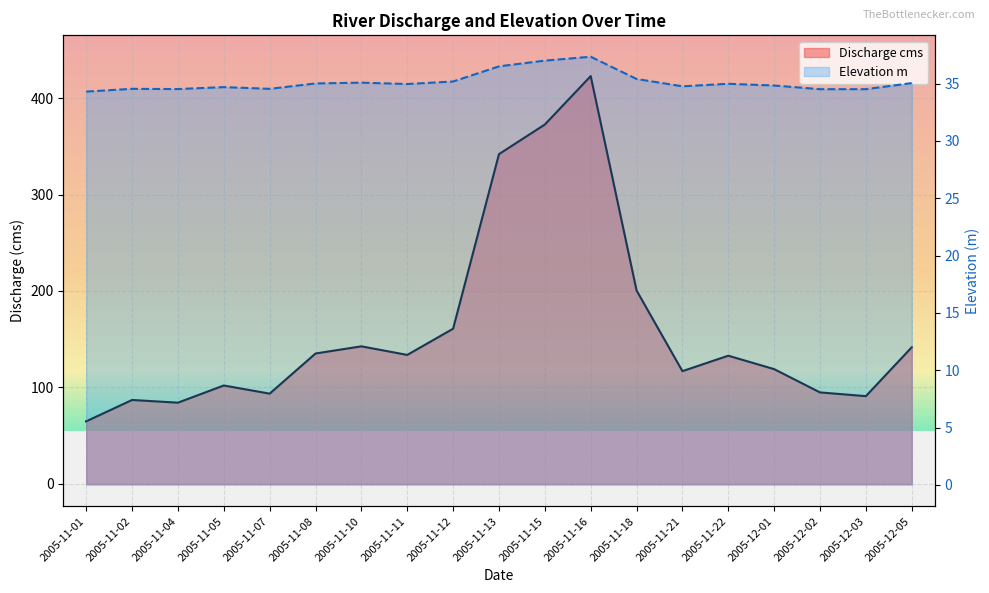

How many lines are shown in the chart?

2